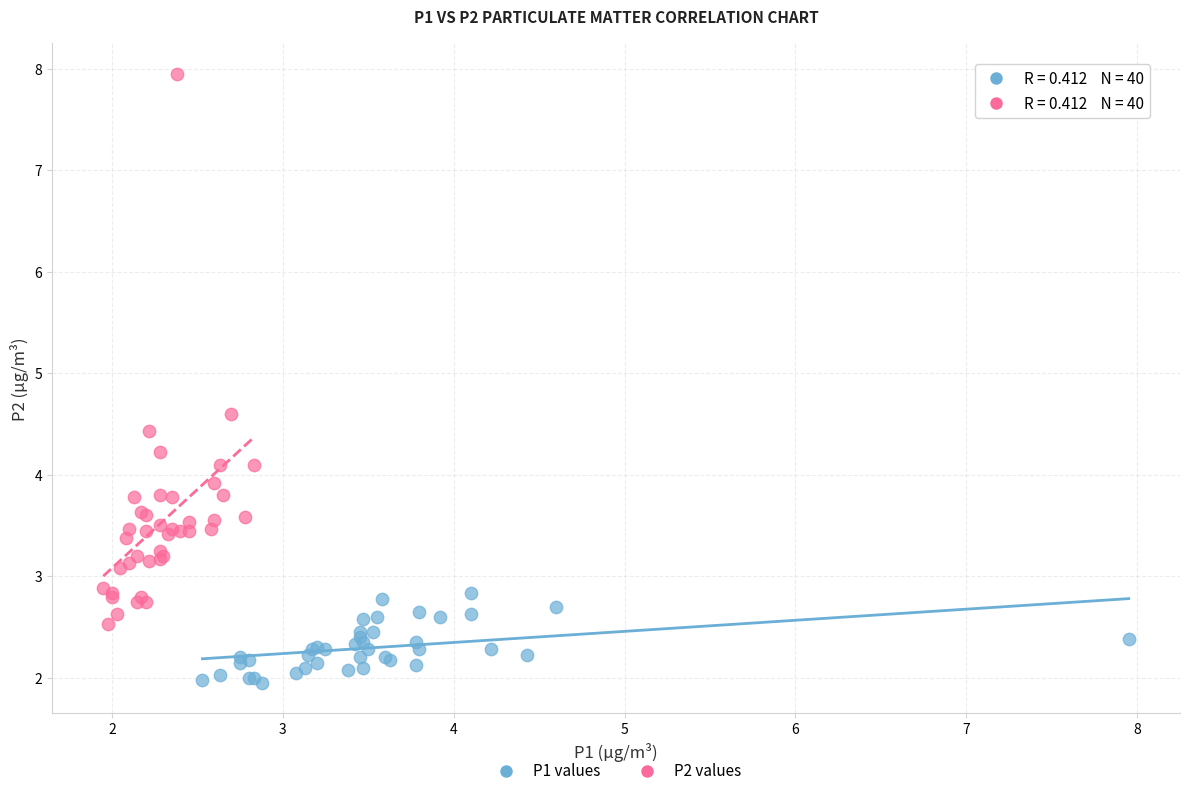

What are all the series names shown in the legend?

P1 values, P2 values